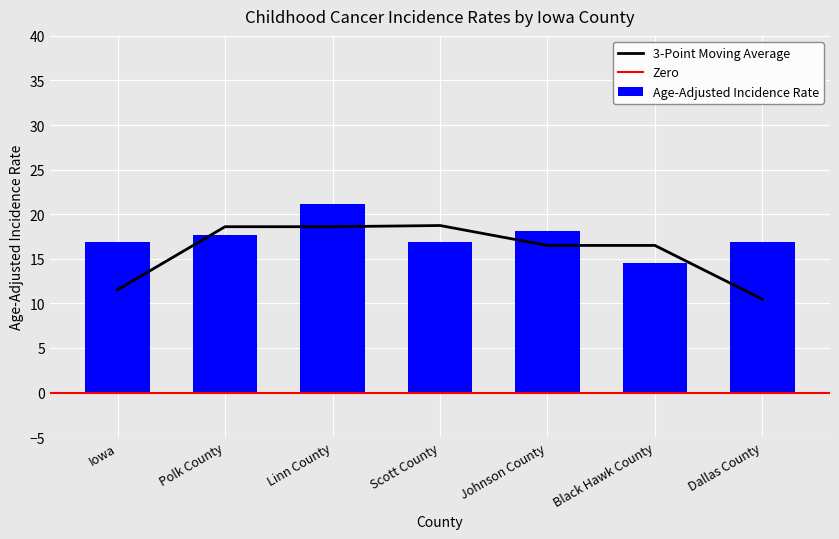

Reading left to right, list all the values displayed in this chart.

Iowa=16.9	Polk County=17.7	Linn County=21.2	Scott County=16.9	Johnson County=18.1	Black Hawk County=14.5	Dallas County=16.9